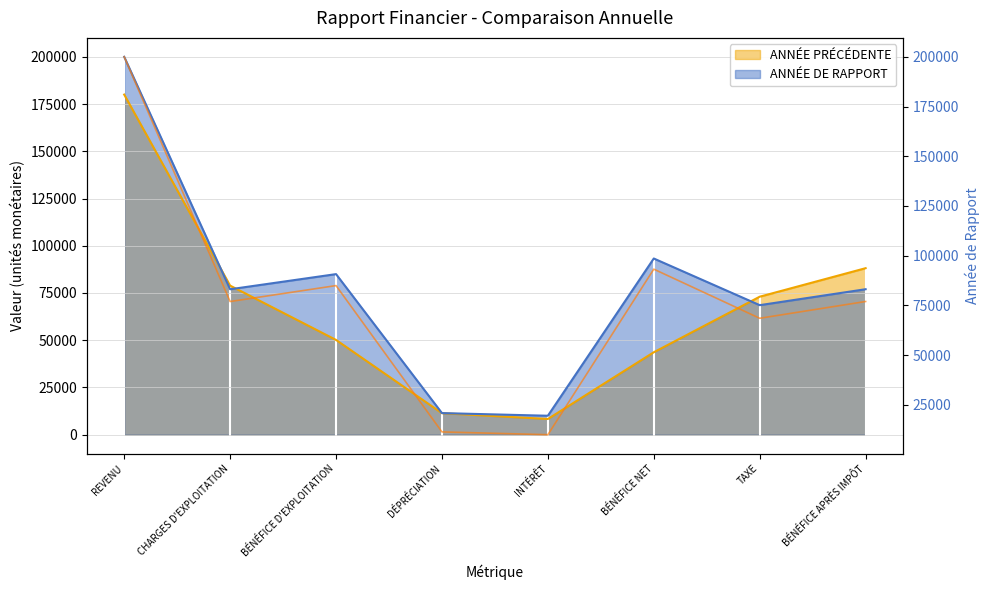

What position from the right is BÉNÉFICE APRÈS IMPÔT?

1